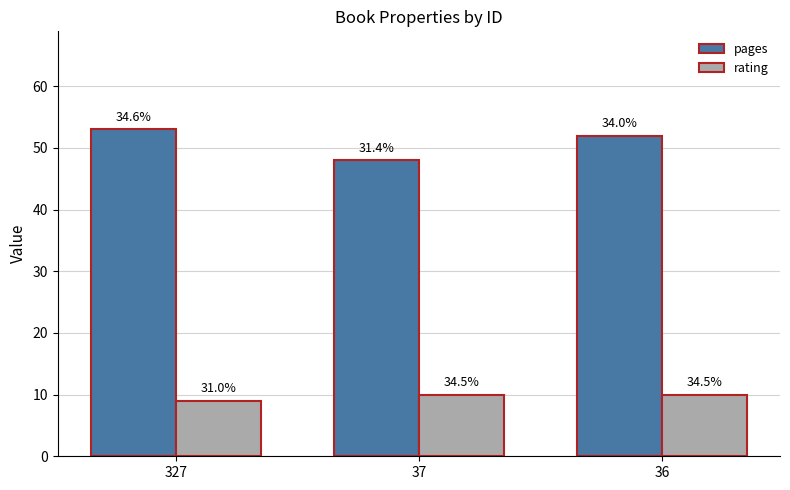

Does the chart contain any negative values?

No